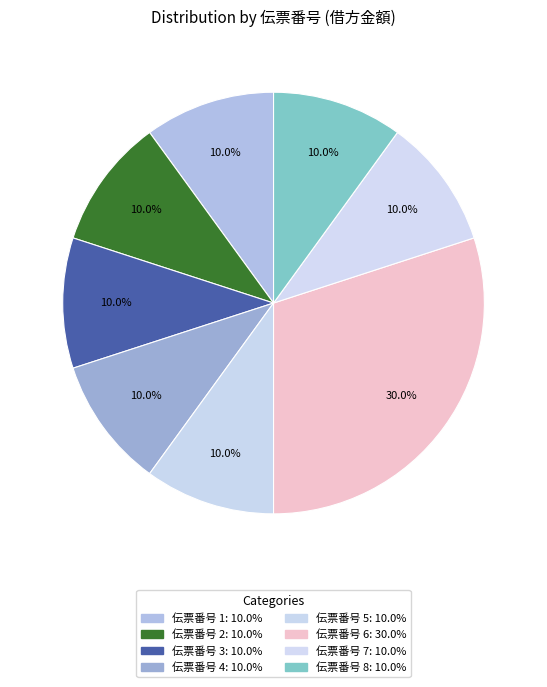

Count the number of slices in the pie.

8